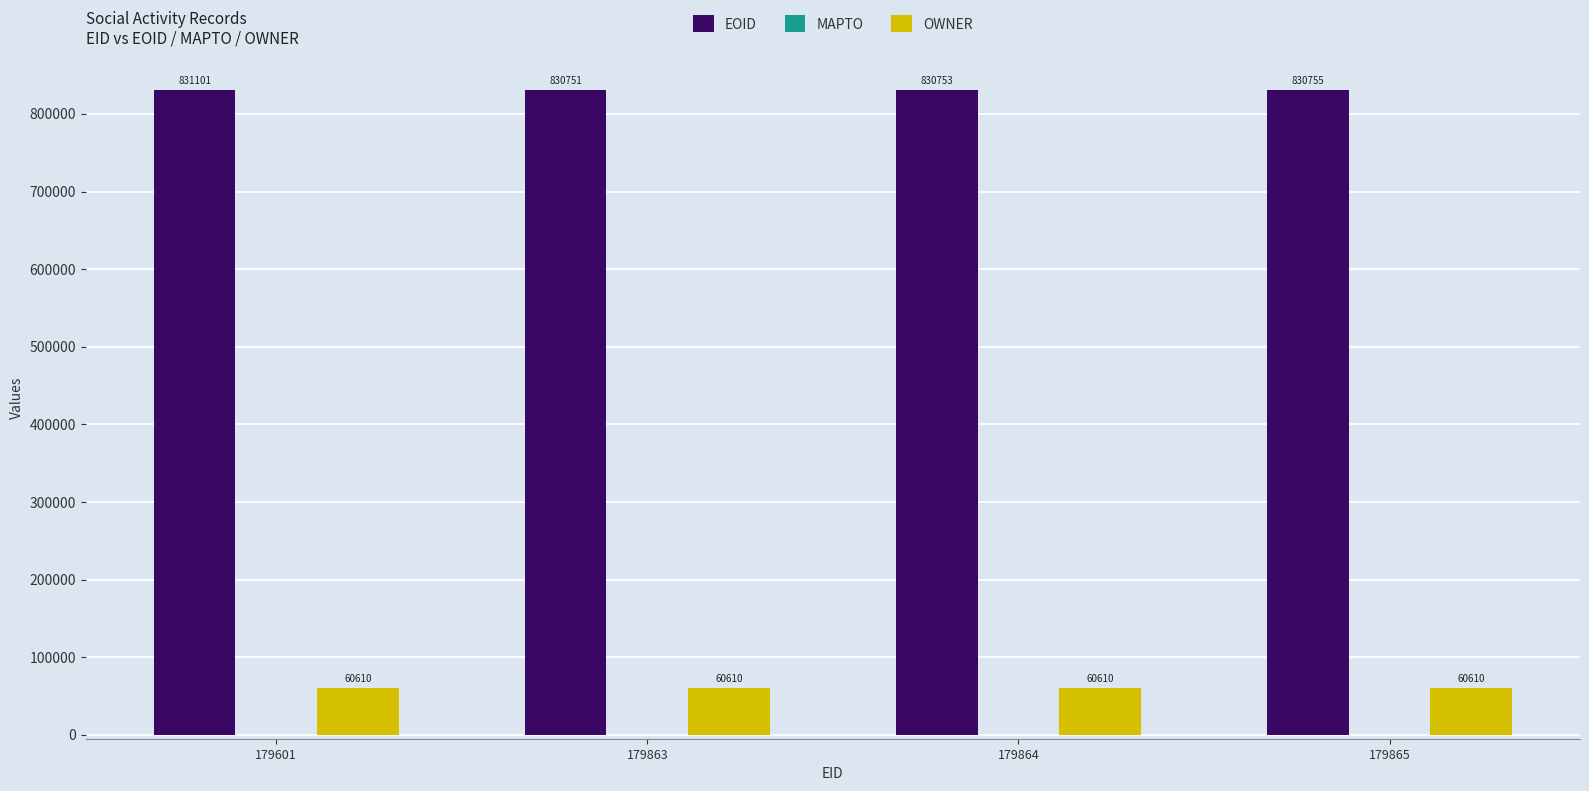

At which category is the sum across all series the highest?

179601